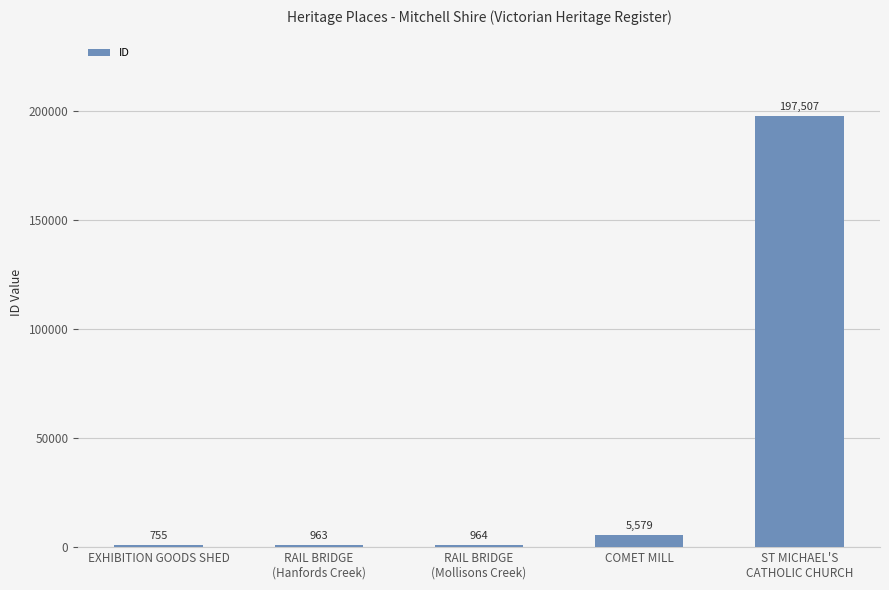

What is the greatest value displayed?

197507